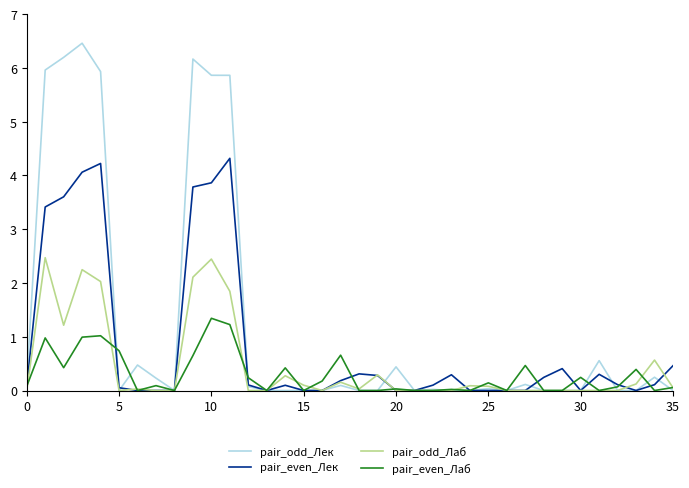

True or false: pair_even_Лаб and pair_even_Лек intersect in this chart.

True